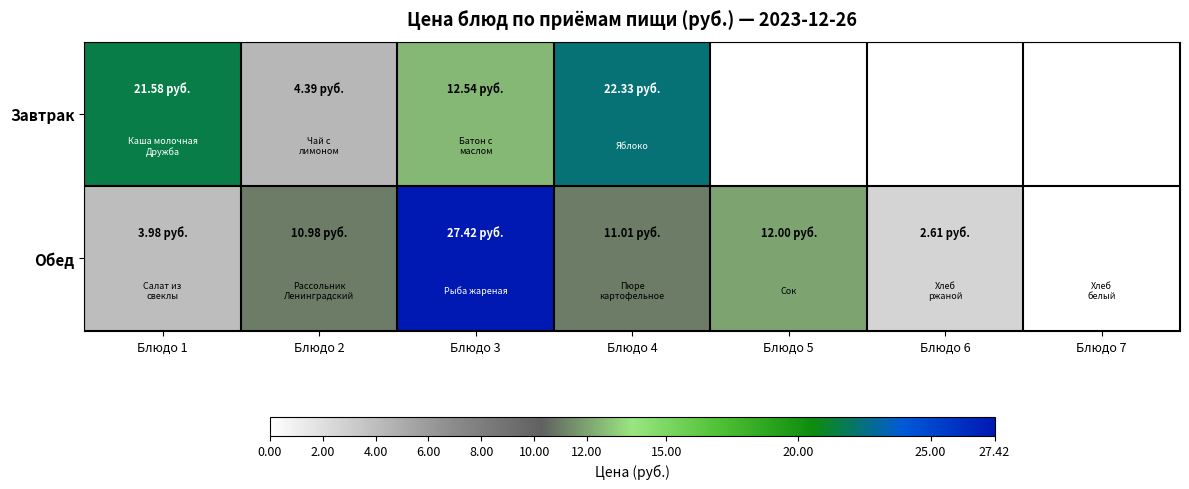

Reading left to right, transcribe all the data shown in this chart.

Завтрак: Блюдо 1=21.6	Блюдо 2=4.4	Блюдо 3=12.5	Блюдо 4=22.3	Блюдо 5=0.0	Блюдо 6=0.0	Блюдо 7=0.0
Обед: Блюдо 1=4.0	Блюдо 2=11.0	Блюдо 3=27.4	Блюдо 4=11.0	Блюдо 5=12.0	Блюдо 6=2.6	Блюдо 7=0.0